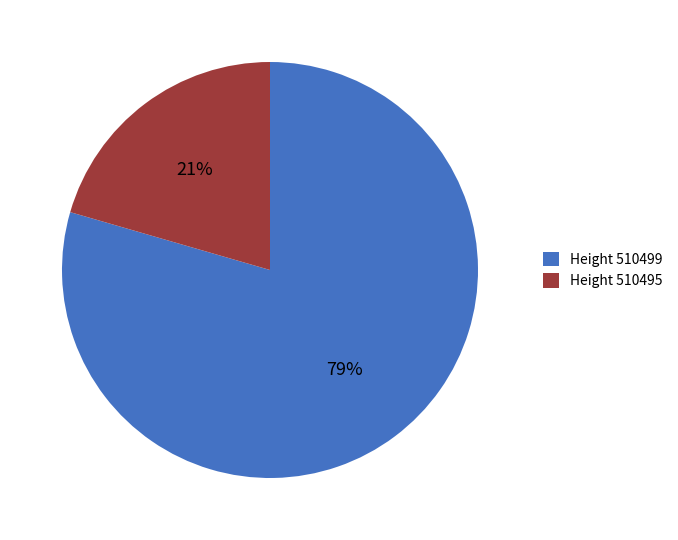

Between Height 510499 and Height 510495, which is larger?

Height 510499